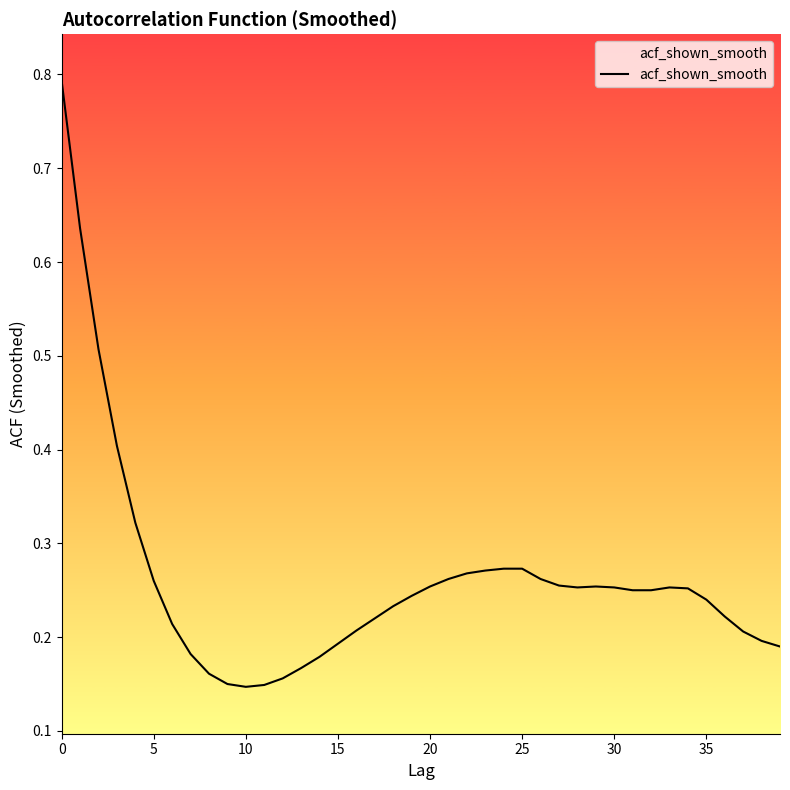

How many distinct data groups are displayed?

1